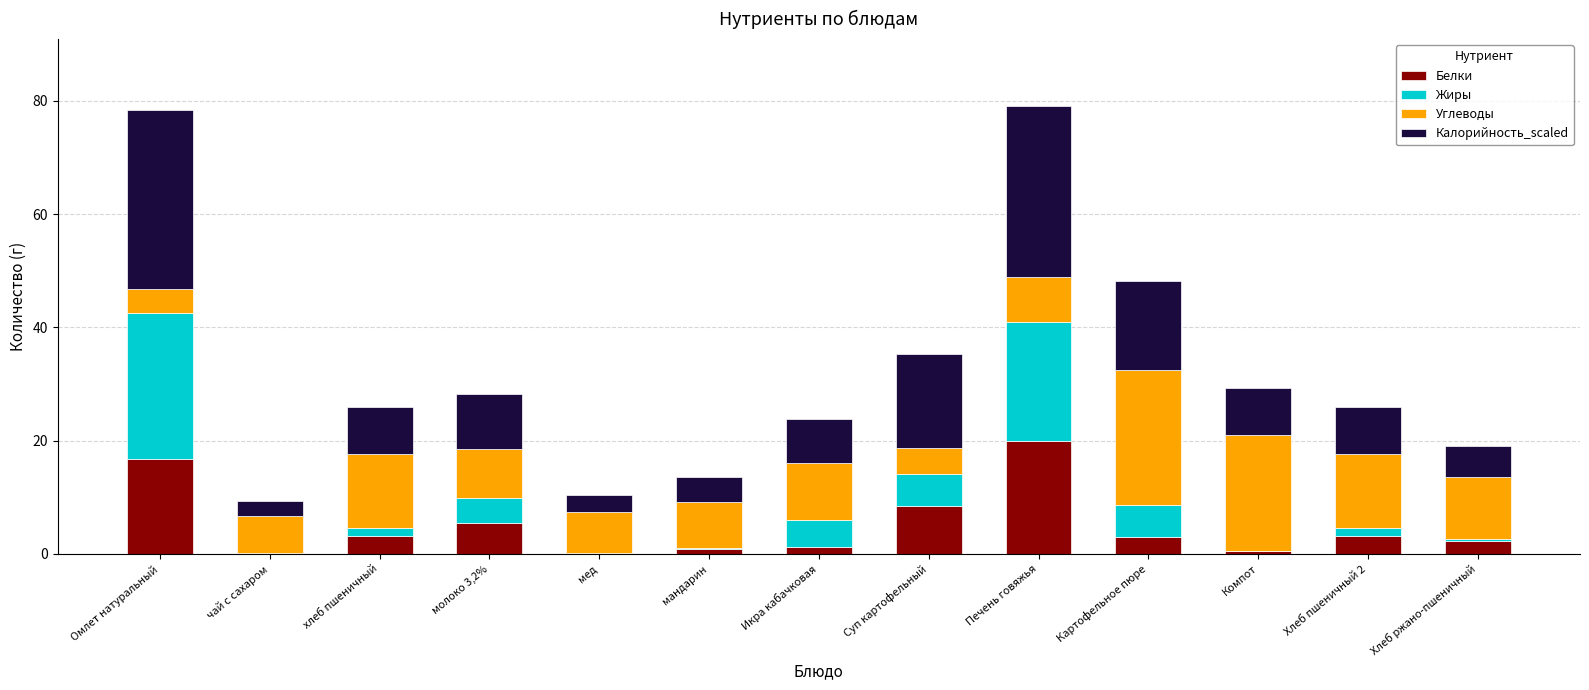

What is the sum of the Белки values at молоко 3,2% and Хлеб пшеничный 2?

8.6